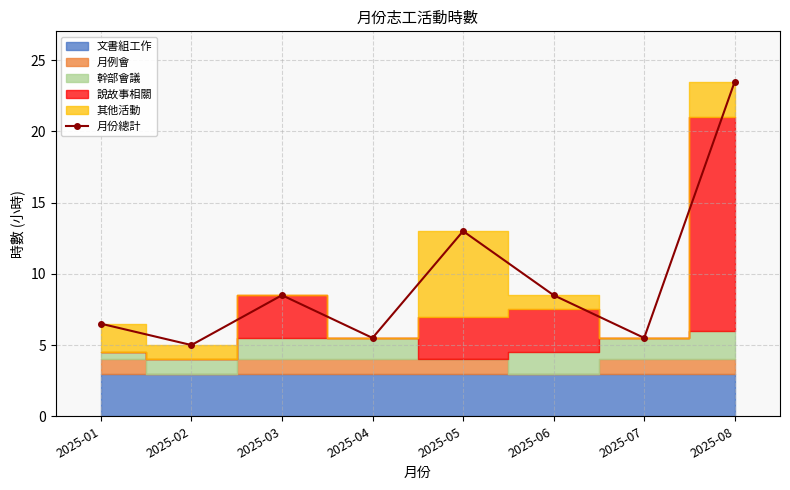

What is the difference between the maximum and minimum values?

18.5